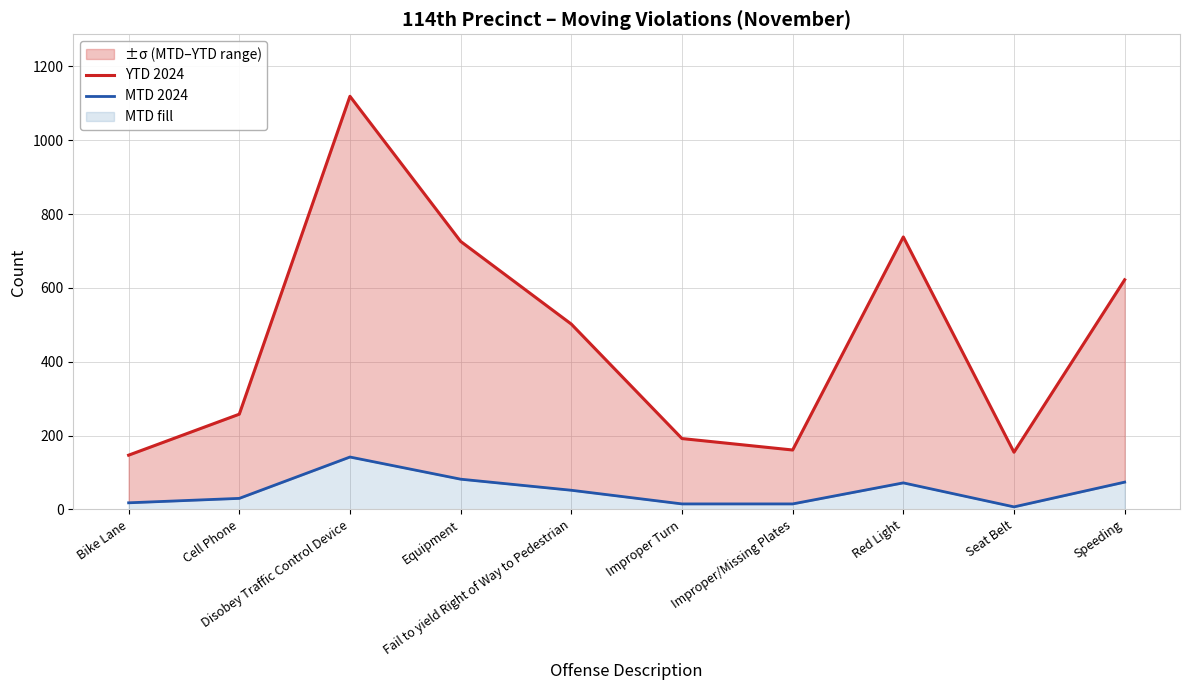

Where is the first local minimum for YTD 2024?

Improper/Missing Plates